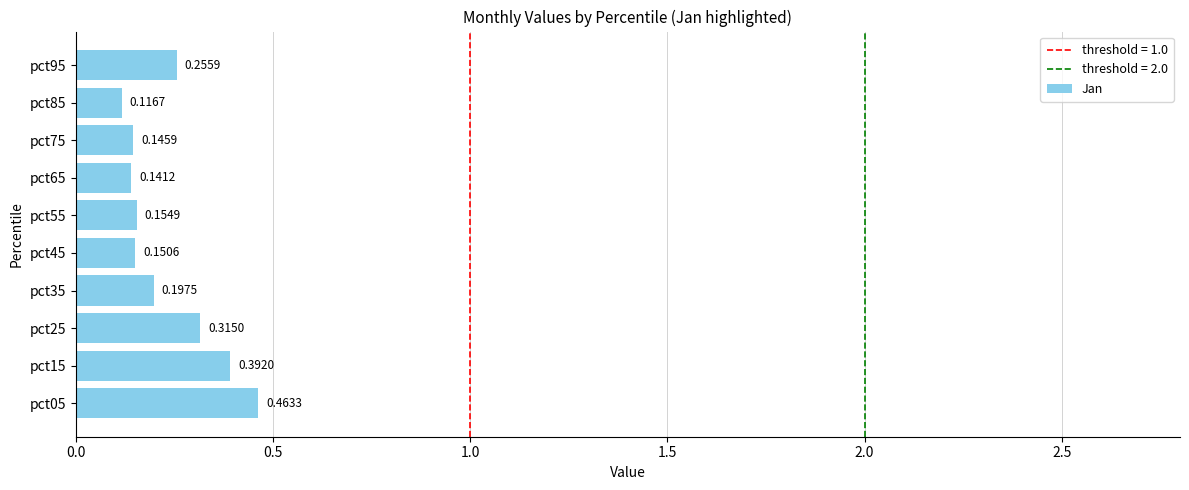

Rank the categories by value from highest to lowest.

pct05, pct15, pct25, pct95, pct35, pct55, pct45, pct75, pct65, pct85